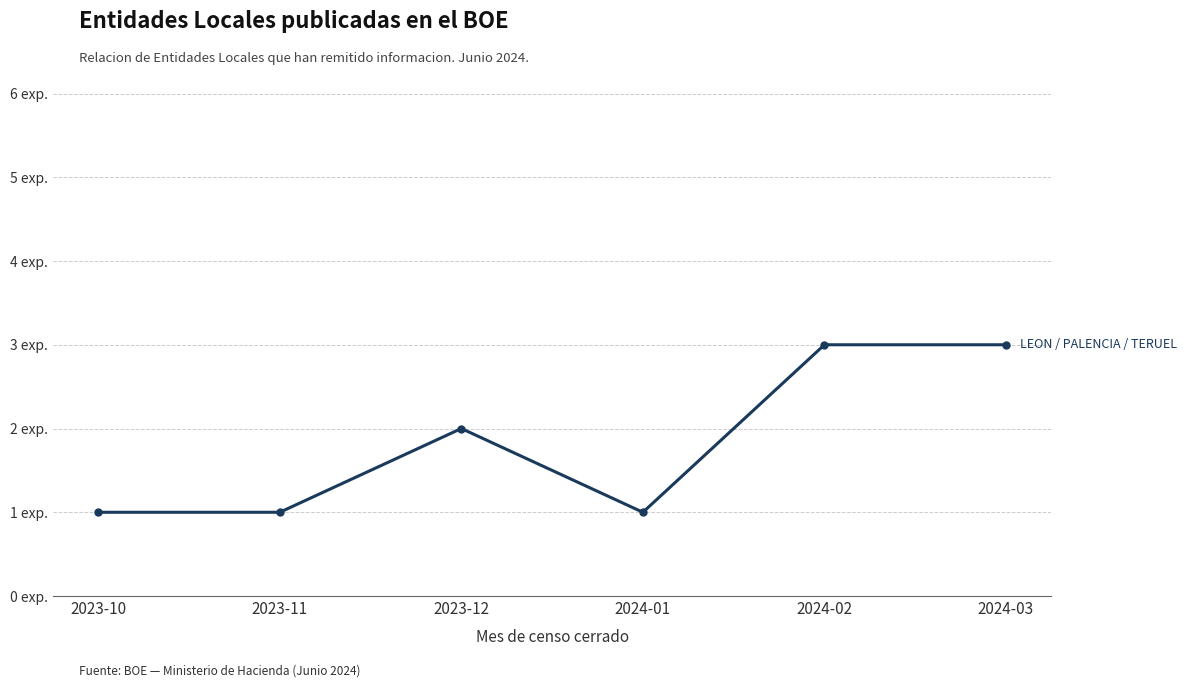

What is the value of the 2nd point from the left?

1